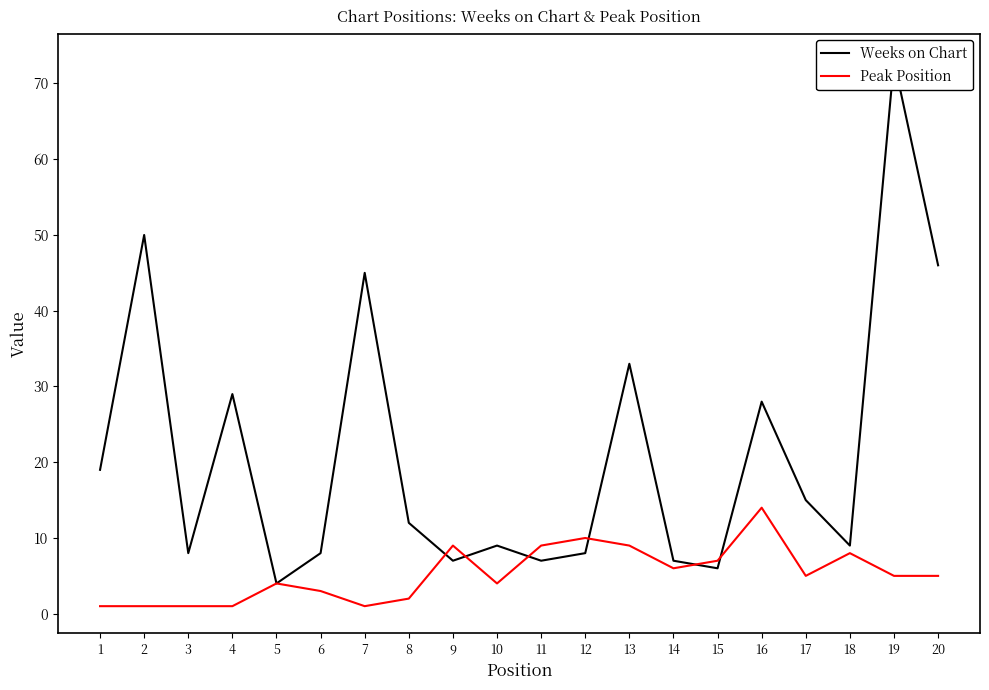

Which series has the largest range (max minus min)?

Weeks on Chart